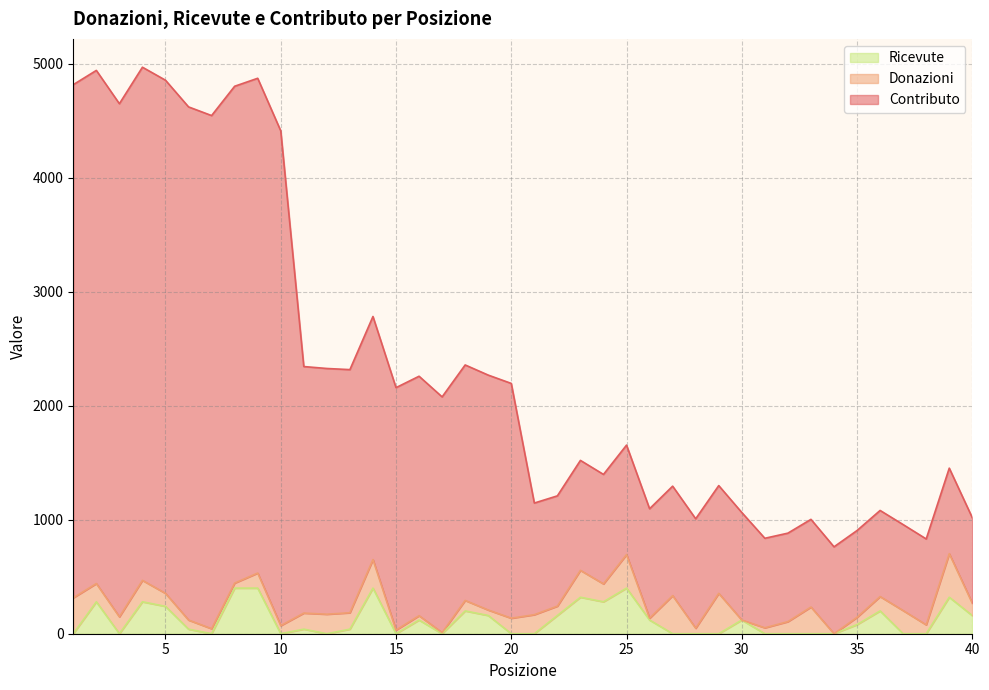

What is the highest value of the Contributo series?

4968